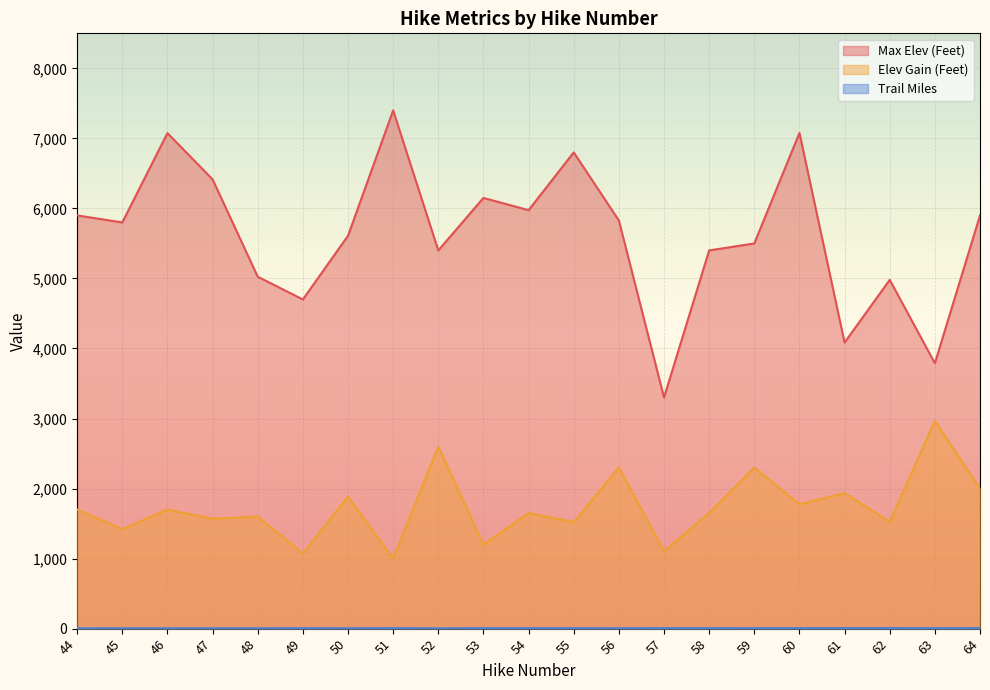

What is the difference between the Elev Gain (Feet) values at 55 and 58?

130.0